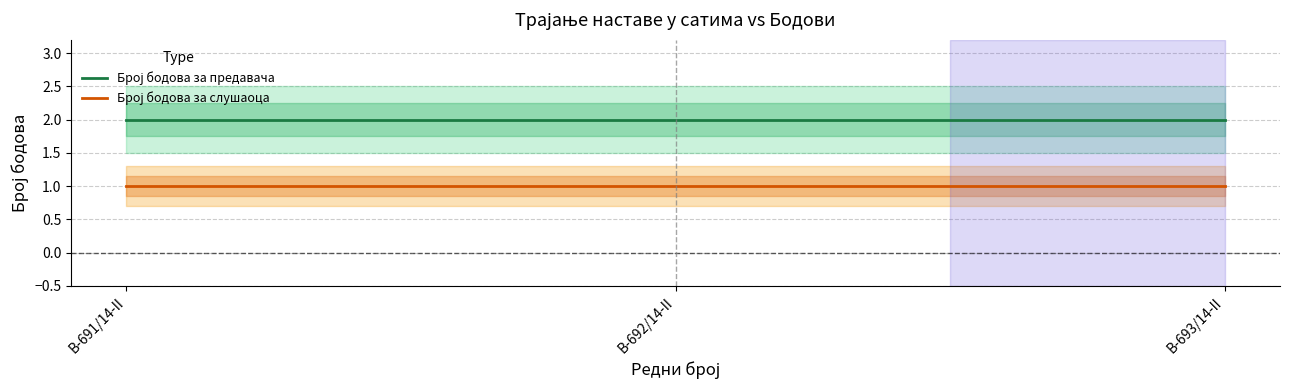

What is the total value across all series at B-693/14-II?

3